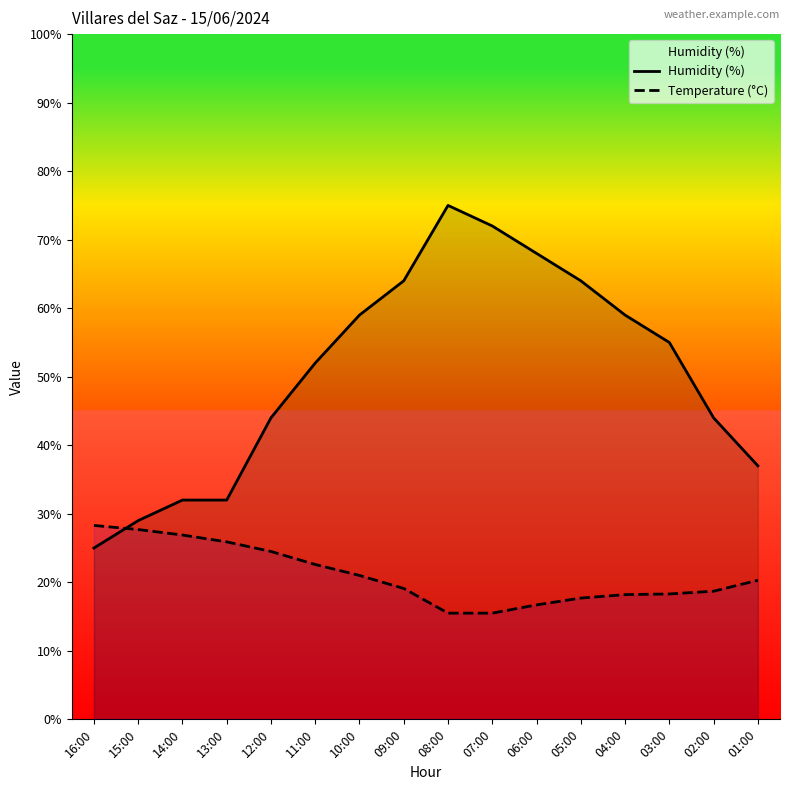

The Humidity (%) series shows 52.0 at 11:00. True or false?

True